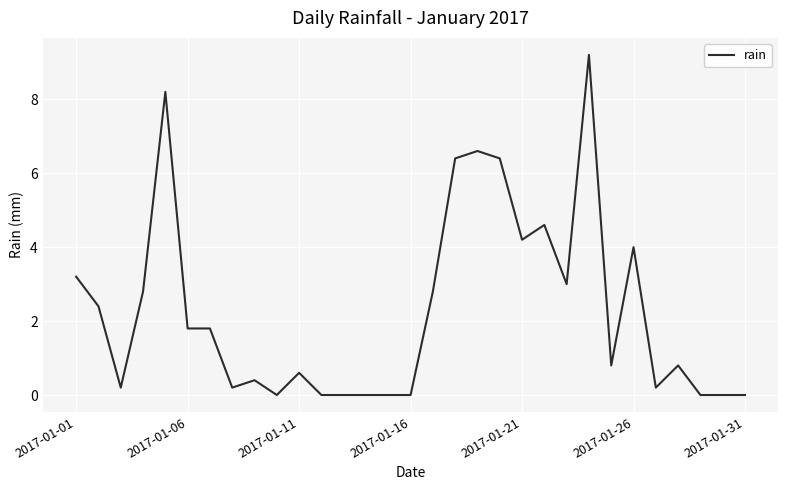

True or false: there are more than 1 points higher than both neighbors.

True